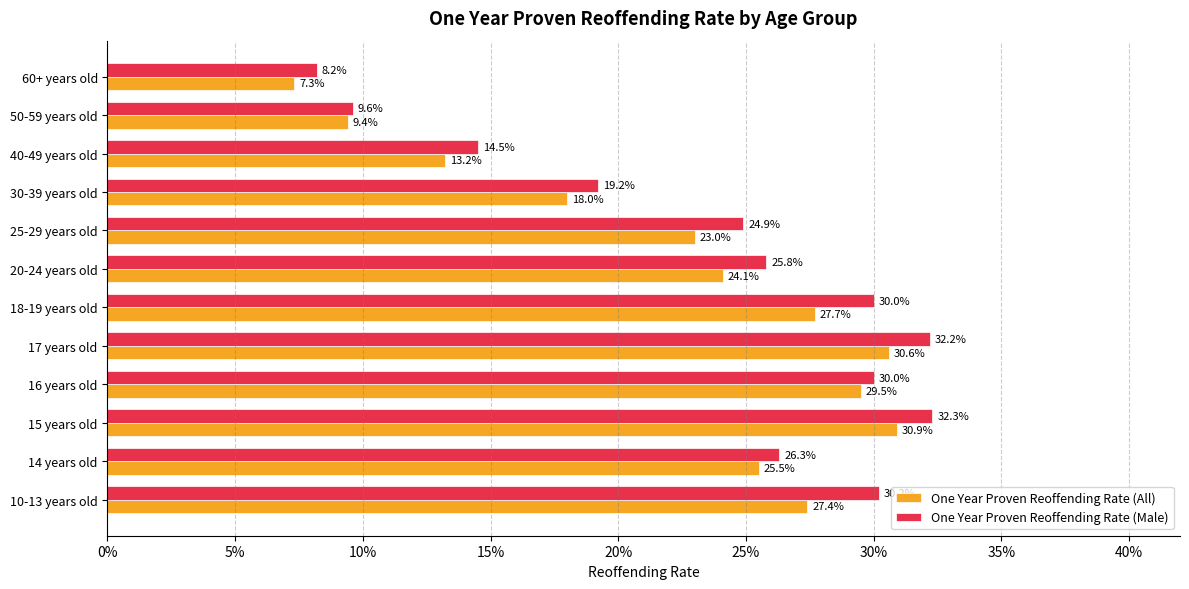

What are all the series names shown in the legend?

One Year Proven Reoffending Rate (All), One Year Proven Reoffending Rate (Male)